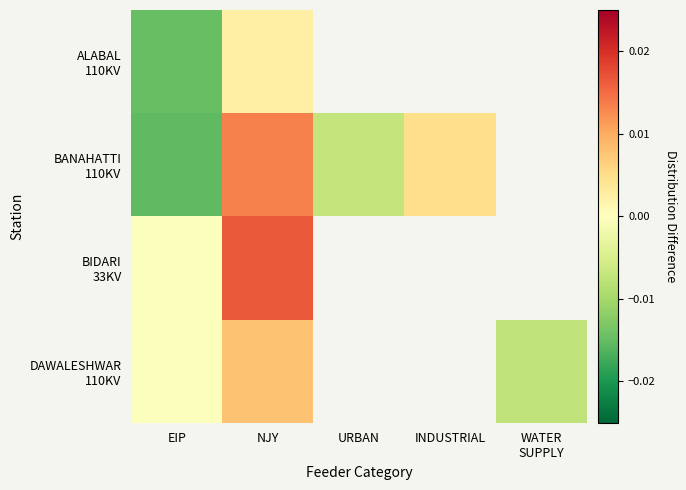

At which category does the chart reach its minimum across all series?

EIP